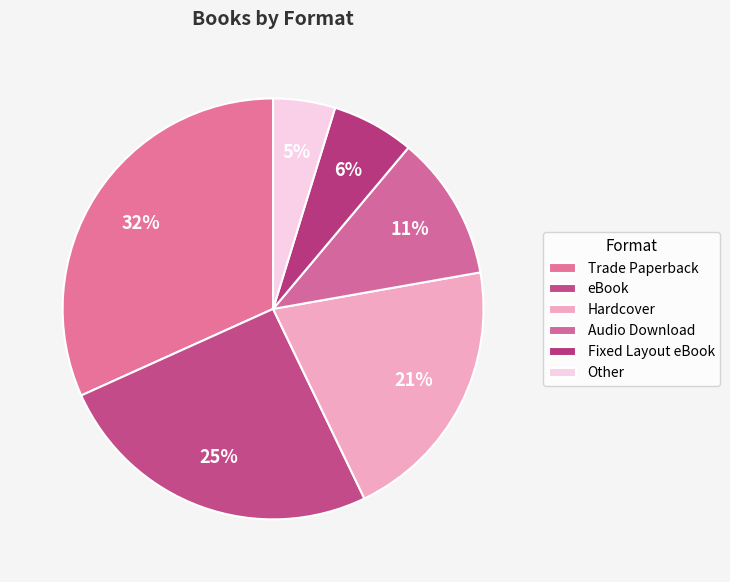

To the nearest percent, what percentage of the pie is Hardcover?

21%